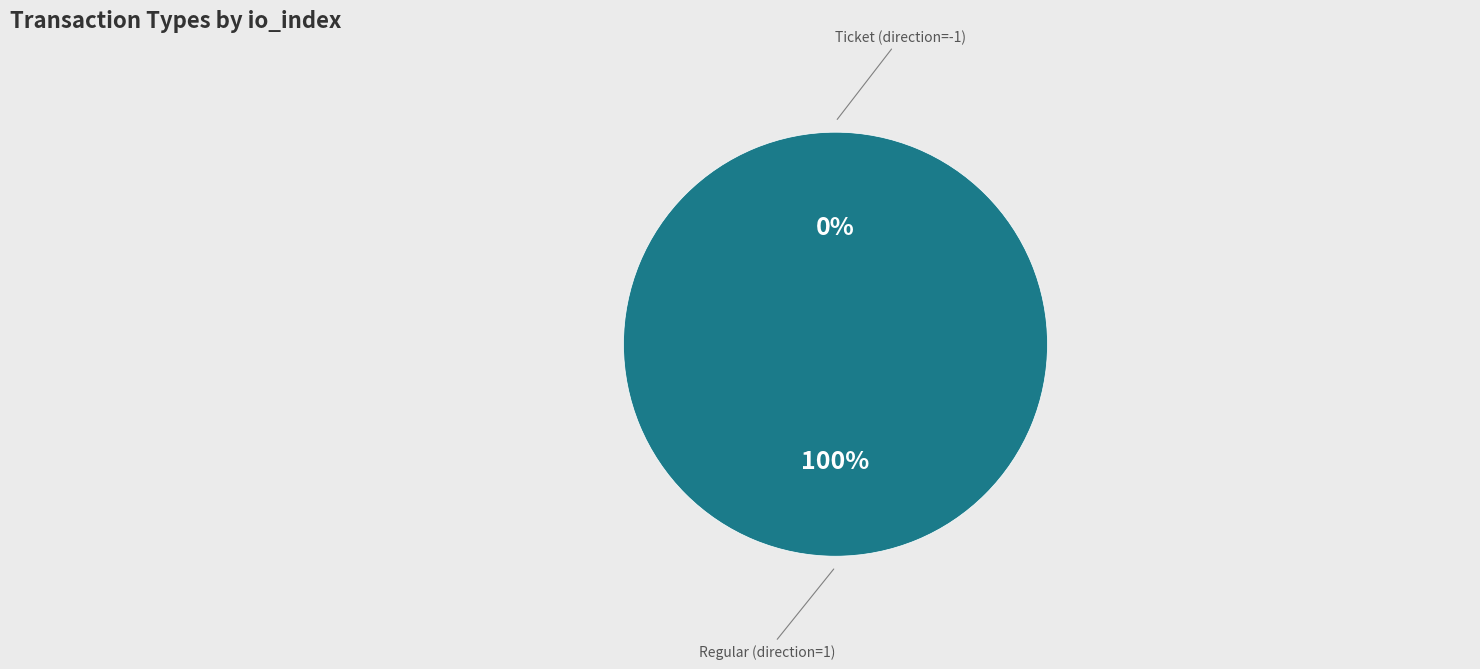

What is the smallest slice in the pie chart?

Ticket (direction=-1)